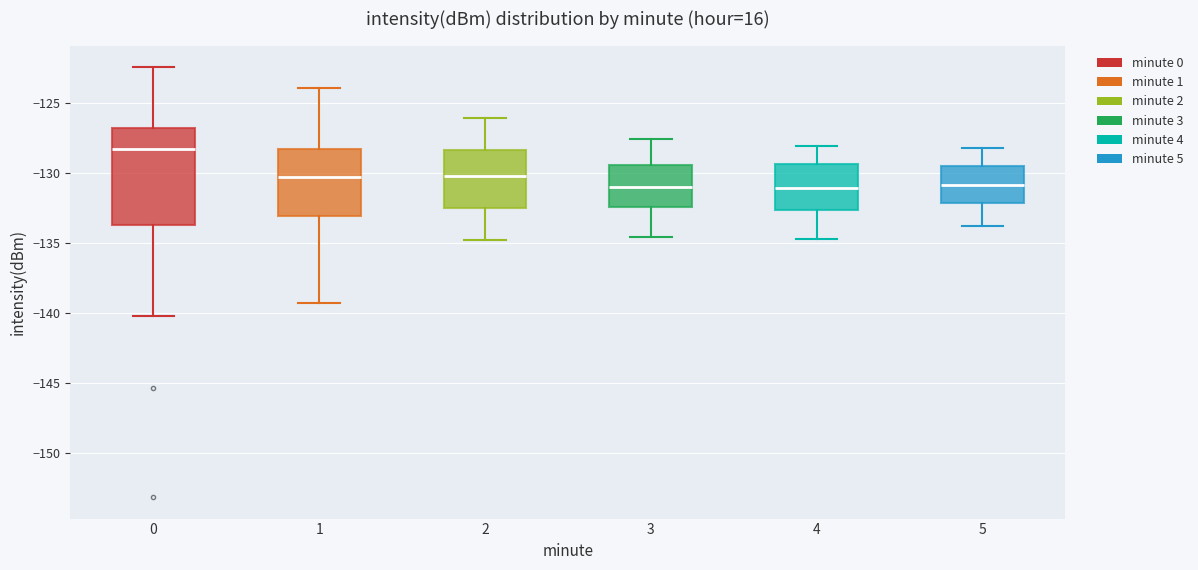

Which box is the tallest, from its lower edge to its upper edge?

0